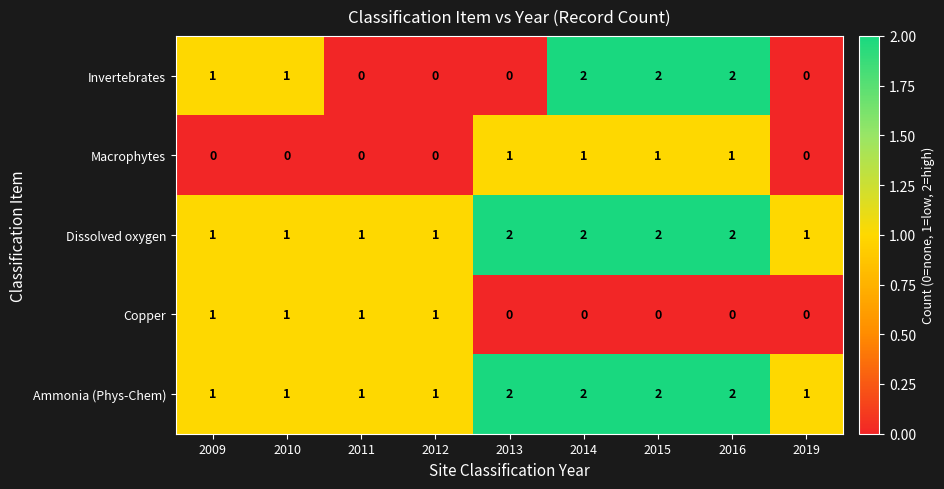

The Invertebrates series shows 1 at 2011. True or false?

False